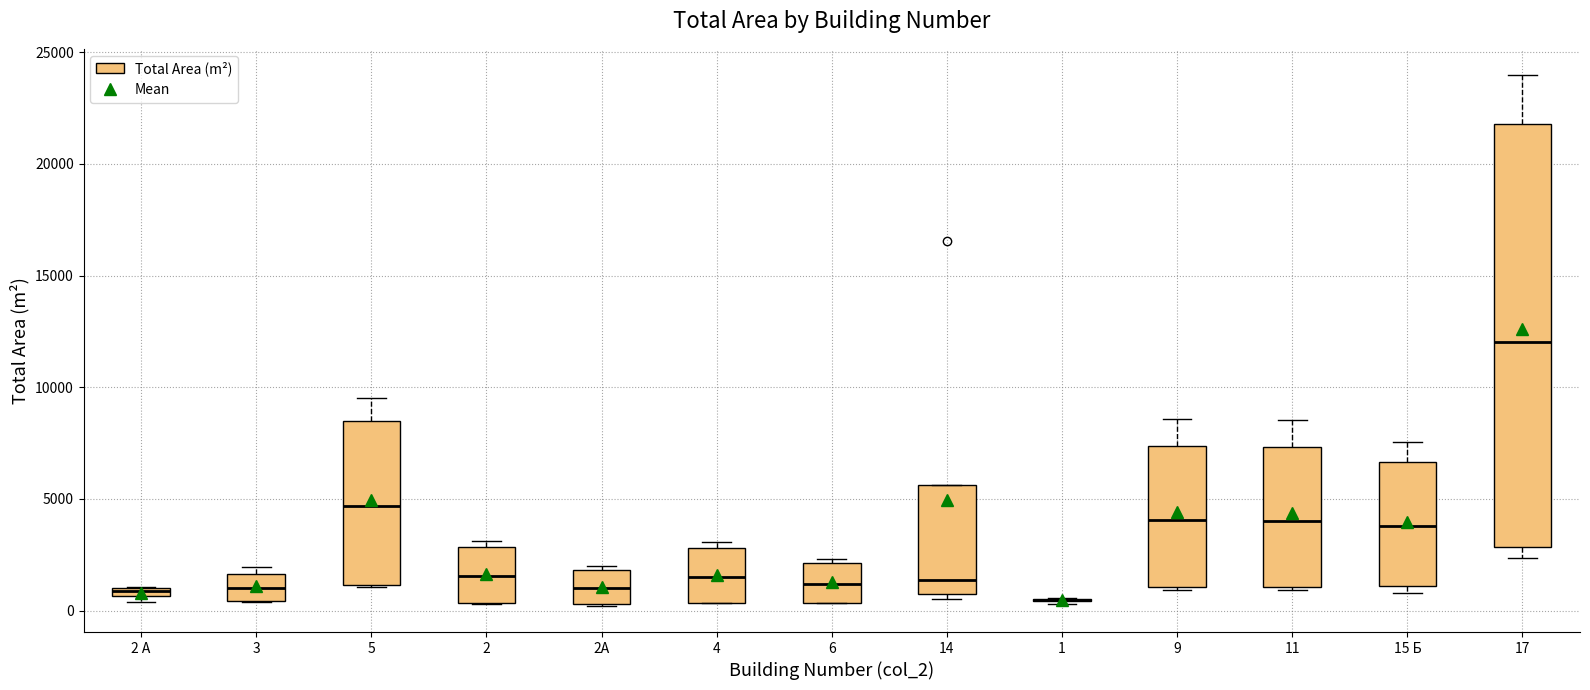

Which box is the tallest, from its lower edge to its upper edge?

17